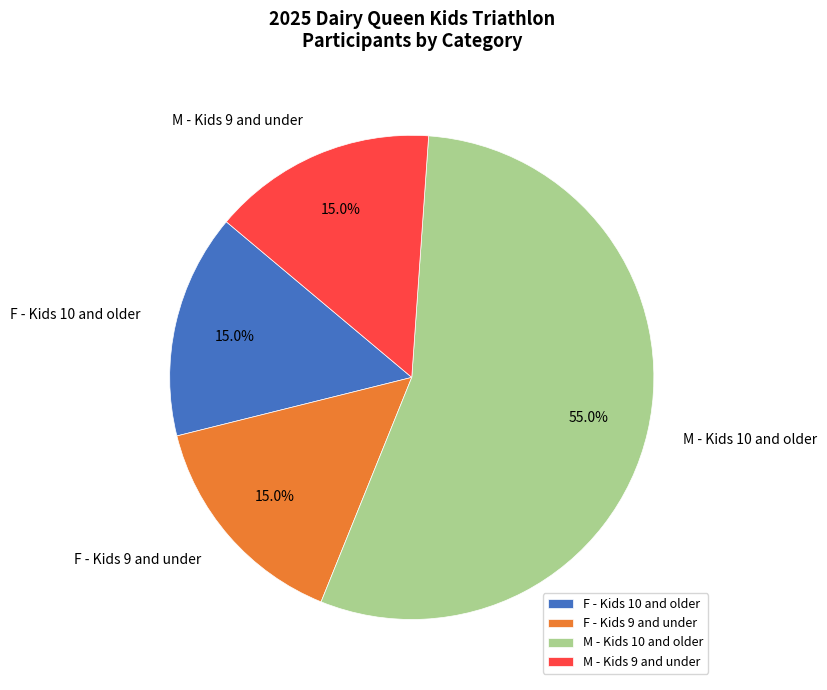

Combined, what portion of the pie is M - Kids 9 and under and M - Kids 10 and older?

70.0%